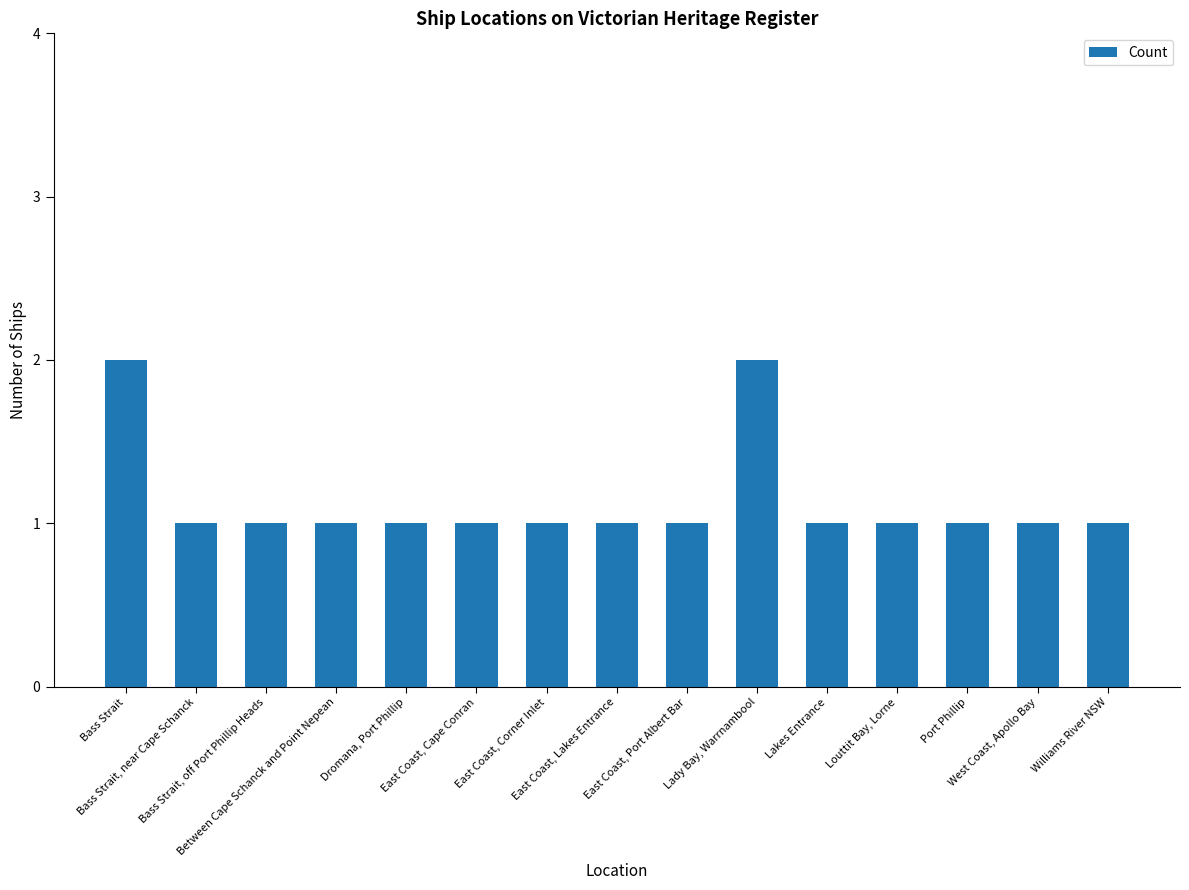

What is the value of the 6th bar from the left?

1